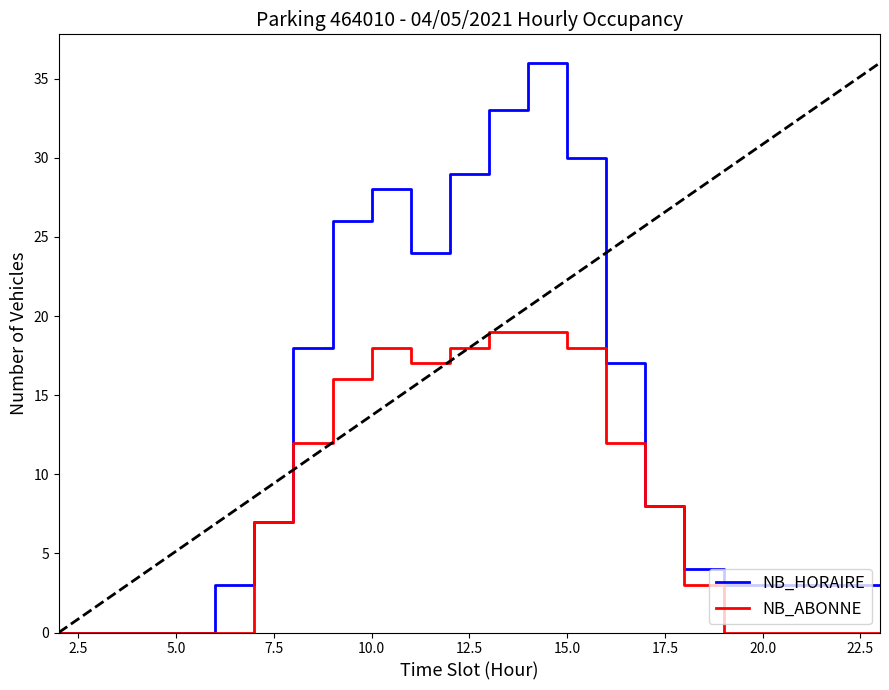

List the series in order of their overall mean, highest first.

NB_HORAIRE, NB_ABONNE